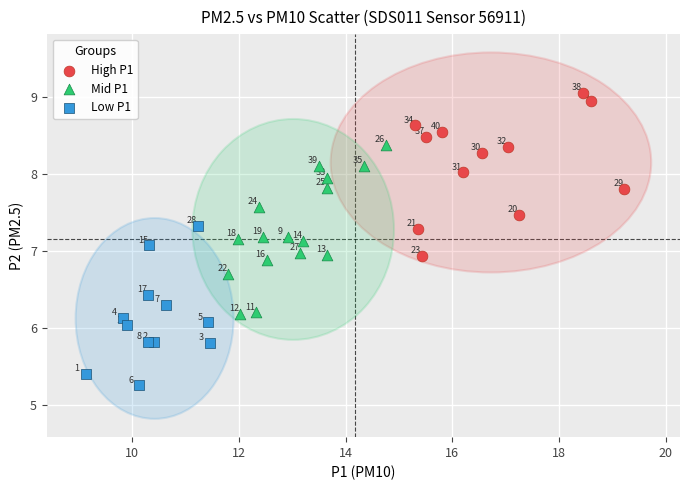

Which series has the largest Y range (max minus min)?

Mid P1